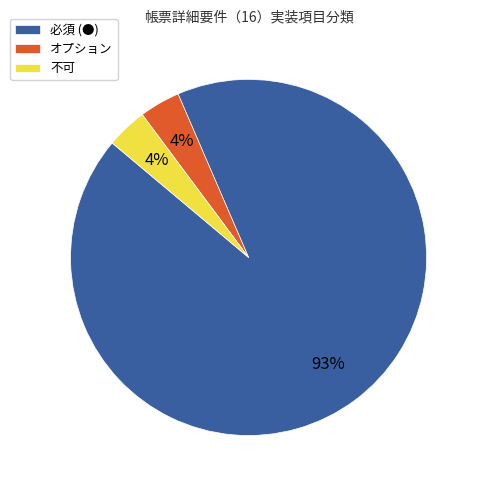

Which has a higher value, 不可 or 必須 (●)?

必須 (●)